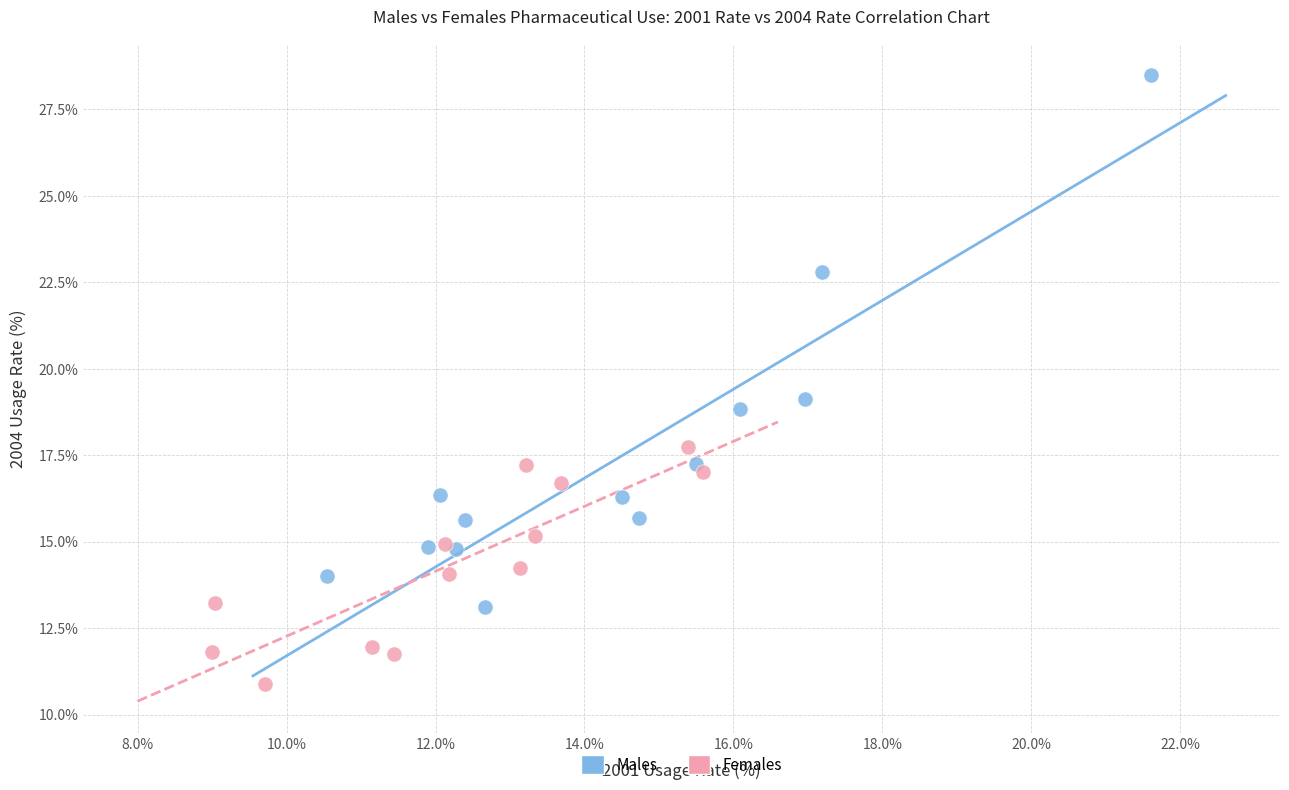

Which series has the widest spread of Y values?

Males